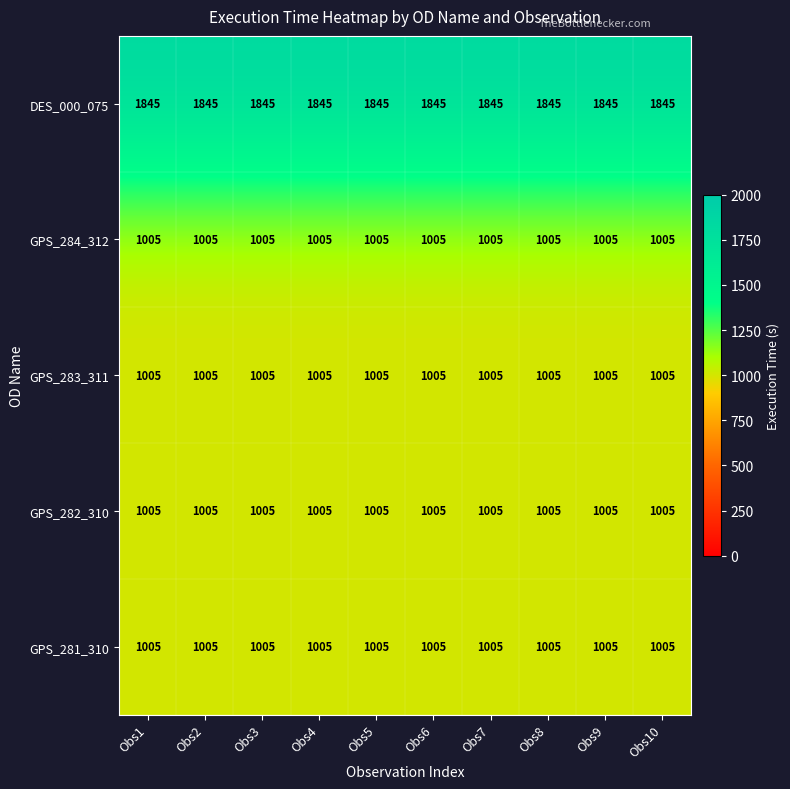

What is the greatest value displayed?

1845